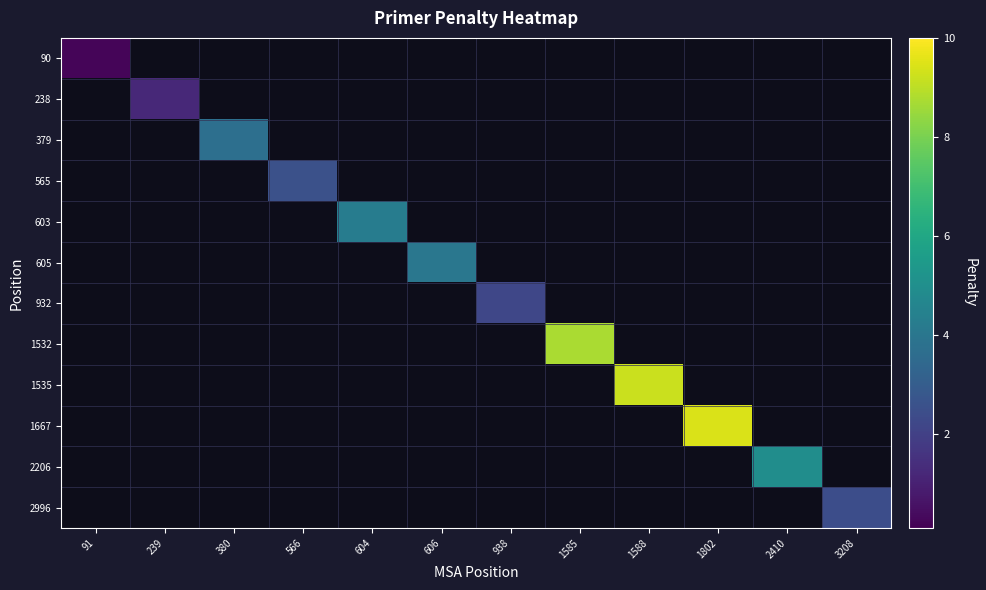

What is the total value across all series at 606?

4.0